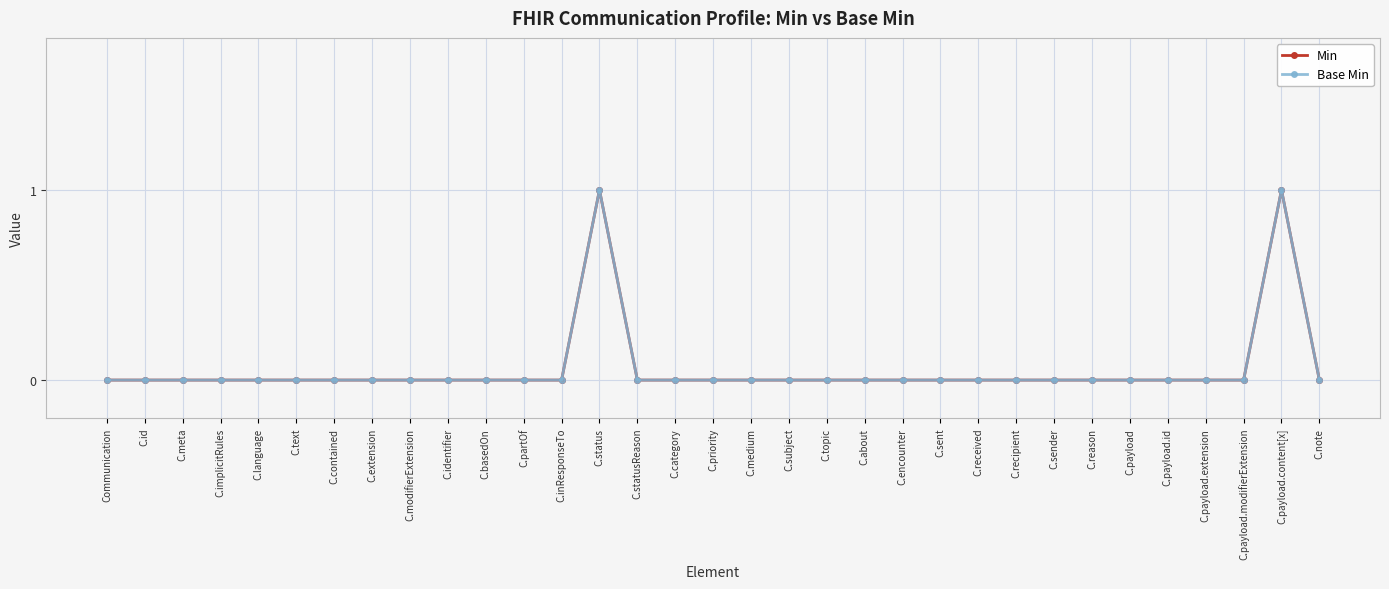

Does the chart have visible grid lines?

Yes